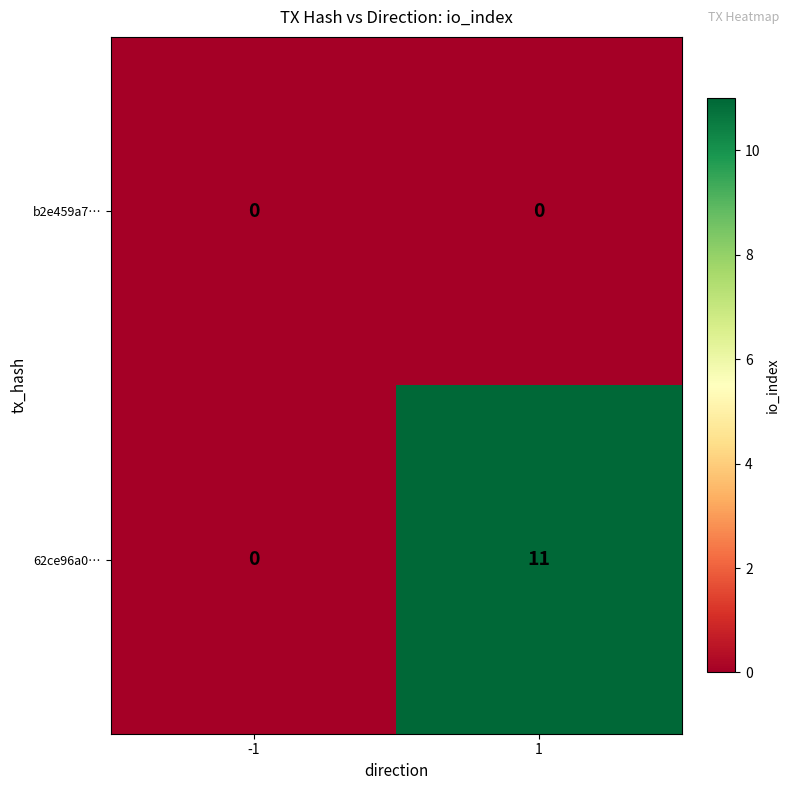

At which category does the chart reach its peak across all series?

1